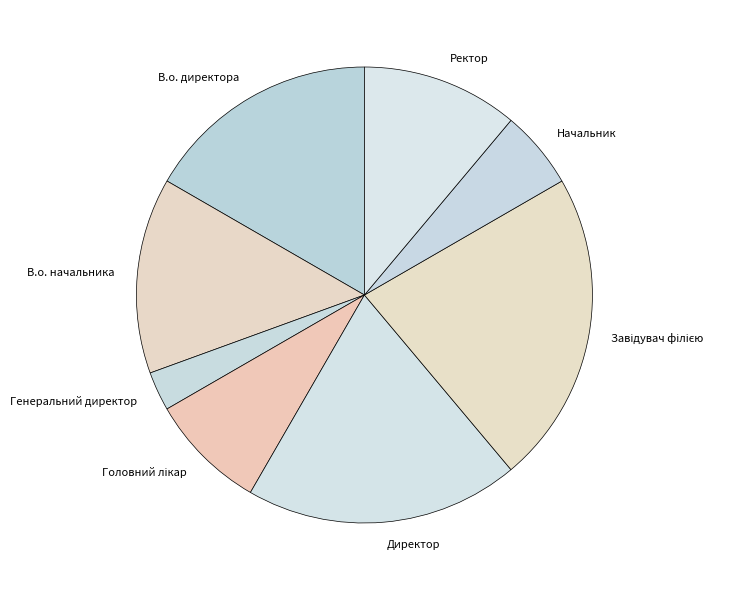

Is it true that В.о. начальника is 1% of the pie?

False